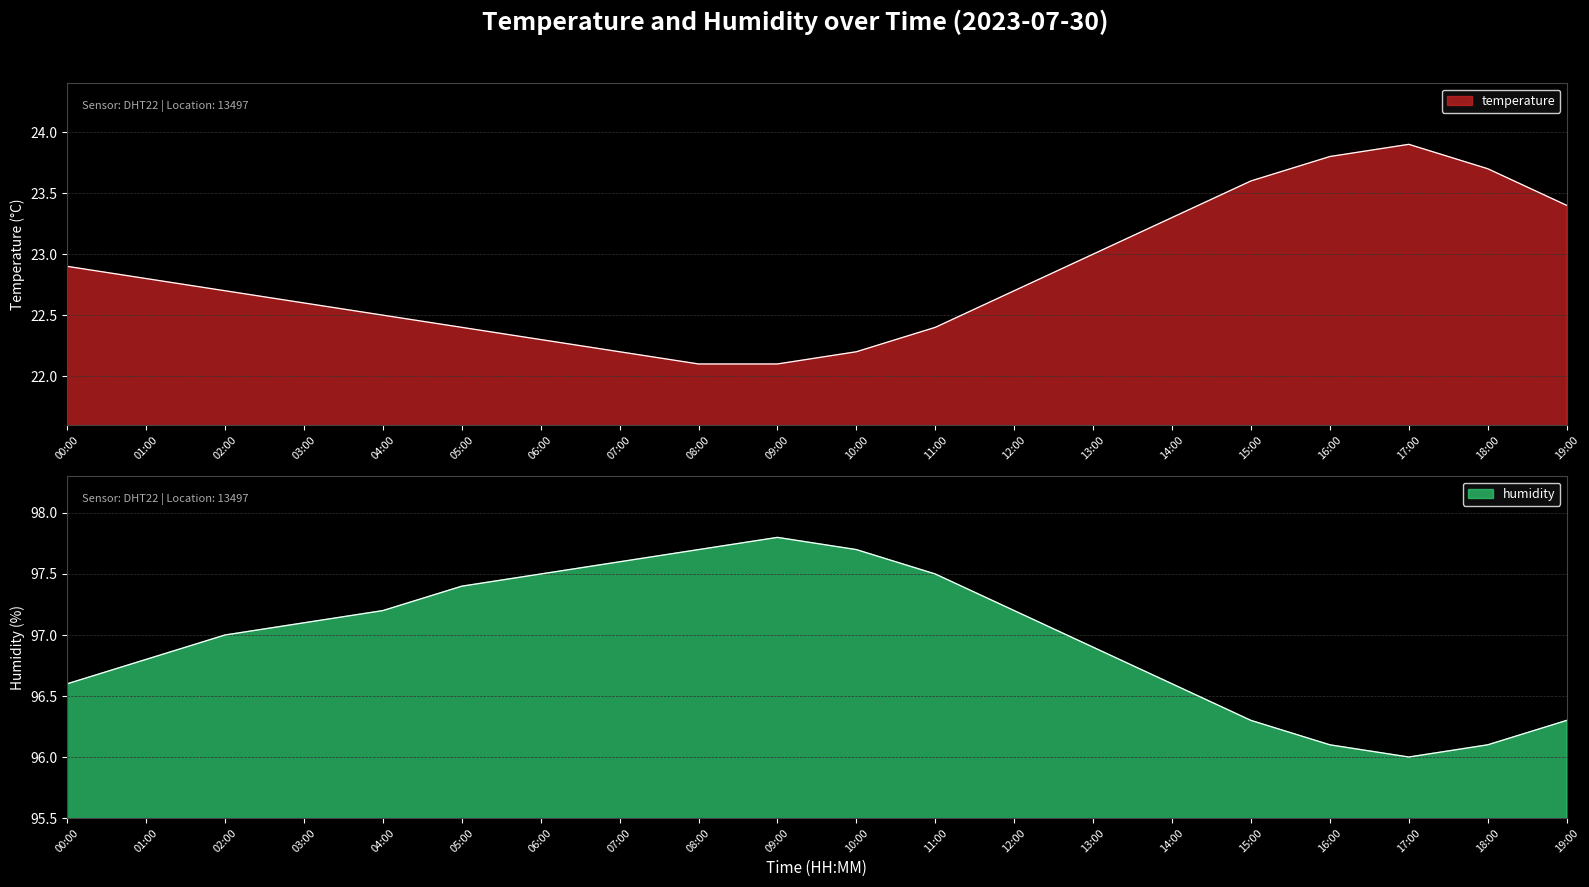

What is the label of the 3rd point from the right?

17:00